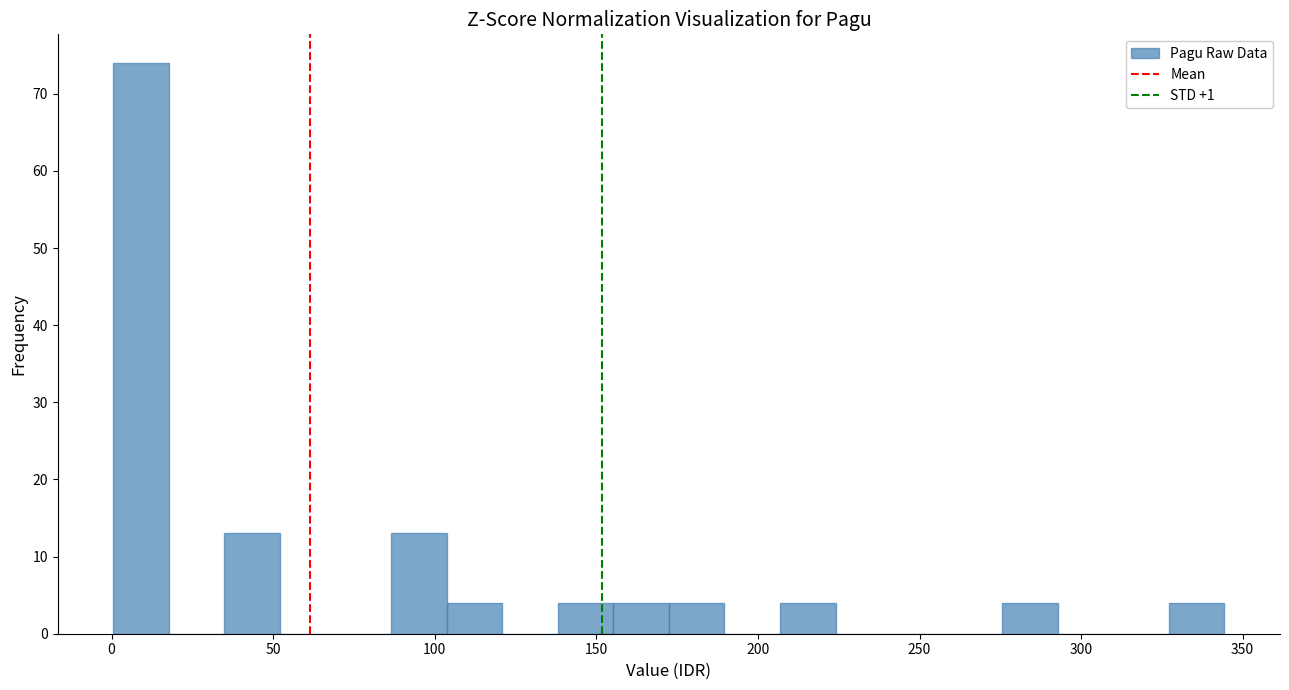

Read against the x-axis, roughly where is the centre of the tallest bar?

10